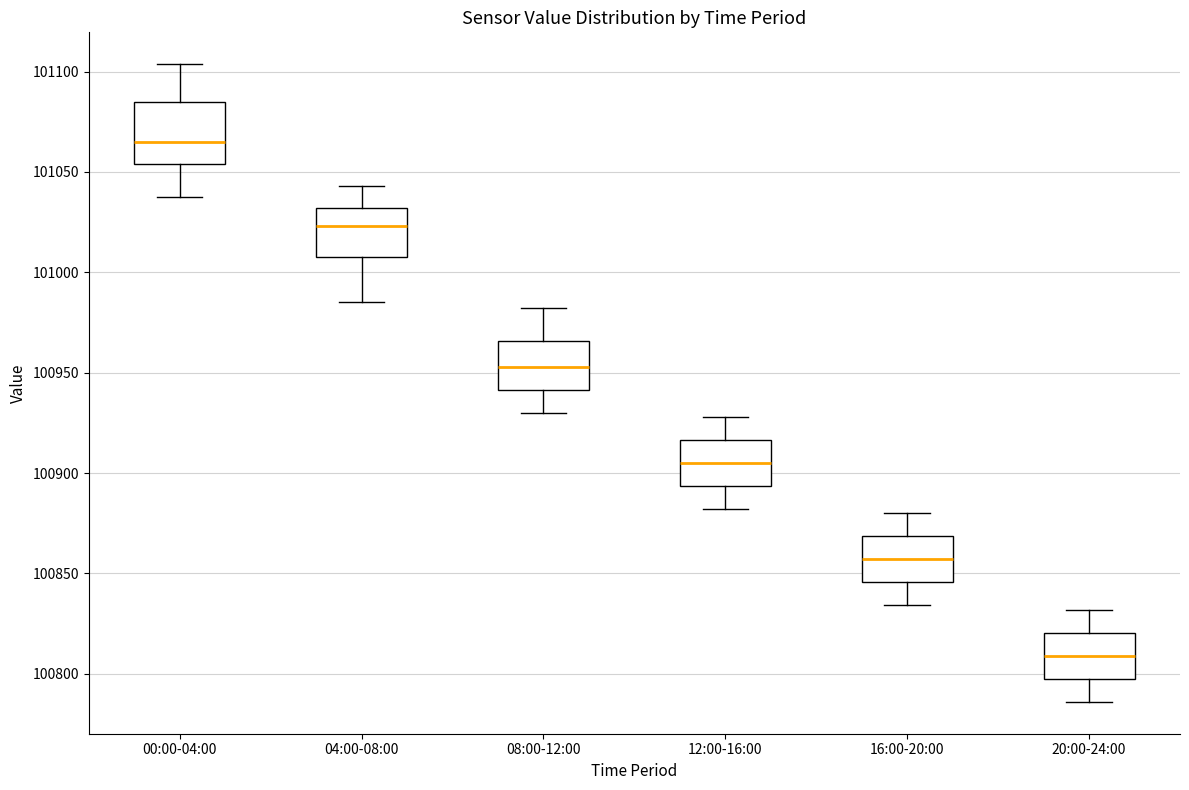

Where does the upper whisker of the box for 12:00-16:00 end on the y-axis? The values are not printed on the chart, so give them approximately, as read against the axis.

100930